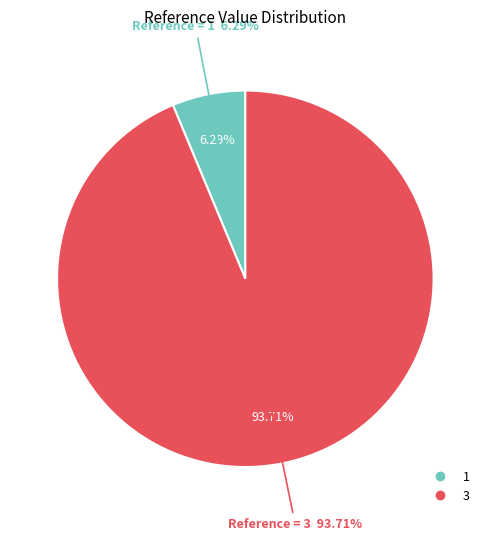

What is the change in value from 1 to 3?

+2